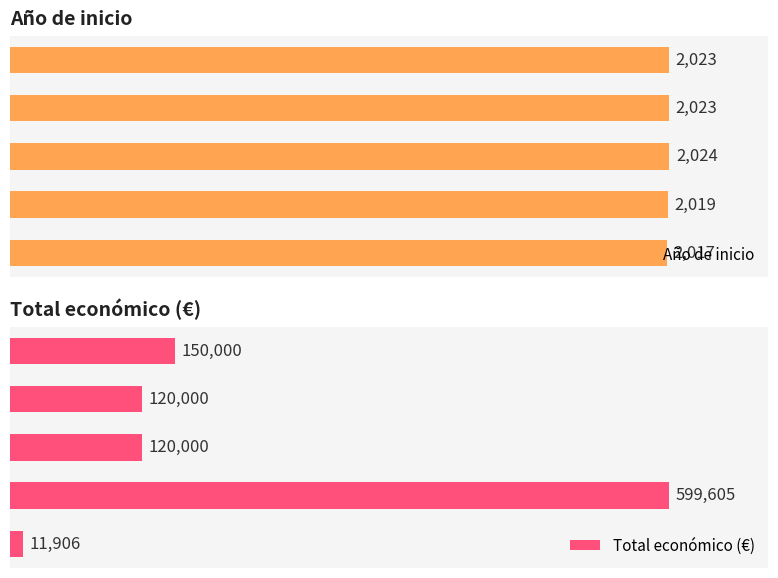

Reading left to right, transcribe all the data shown in this chart.

Año de inicio: 2023	2023	2024	2019	2017
Total económico (€): 150000	120000	120000	599605	11906